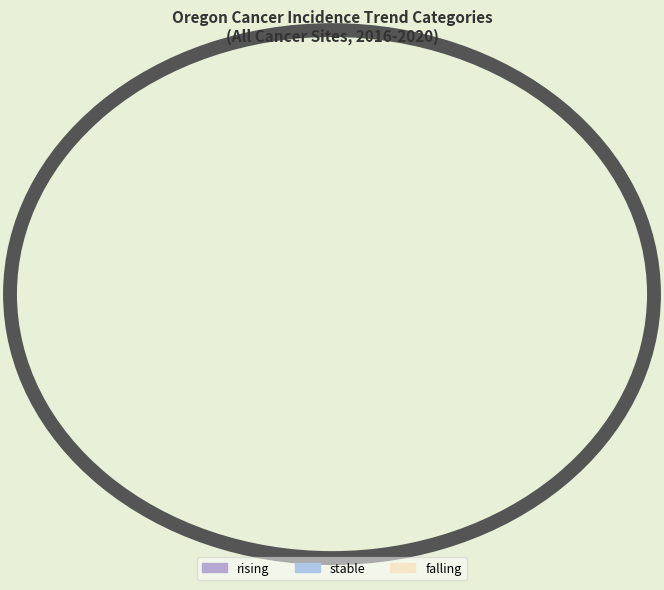

Which slice is the largest?

stable